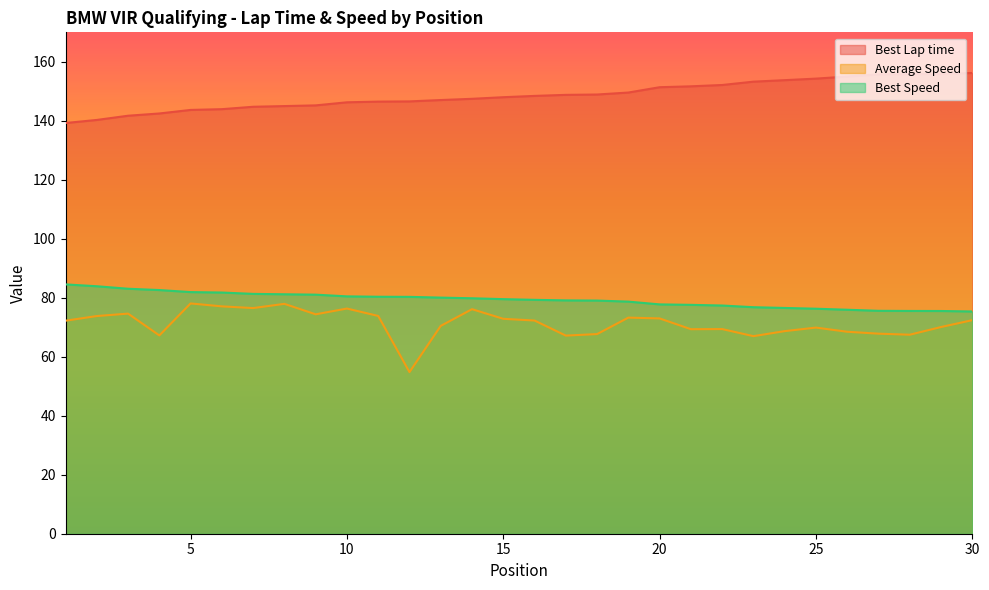

Which series has the largest total across all categories?

Best Lap time